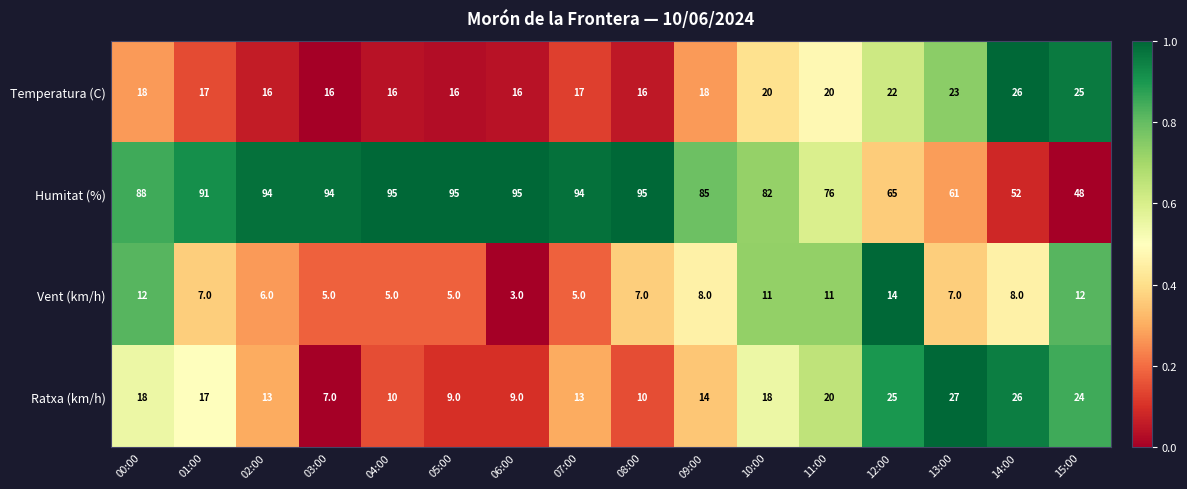

Rank the series by their maximum value, from highest to lowest.

Humitat (%), Ratxa (km/h), Temperatura (C), Vent (km/h)